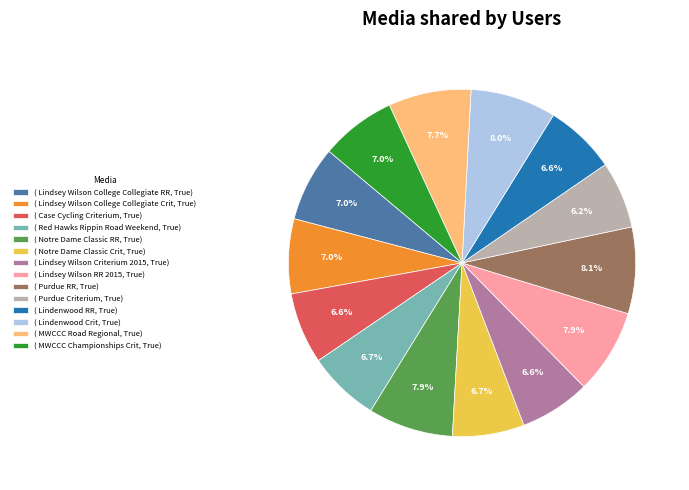

Approximately how many times larger is the value at ( MWCCC Championships Crit, True) compared to ( Lindenwood RR, True)?

1.1